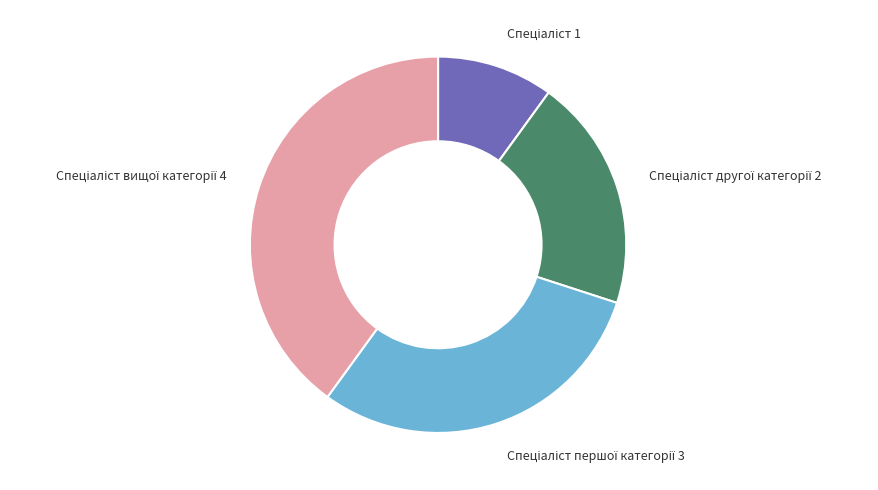

Is there any slice that represents more than half of the pie?

No